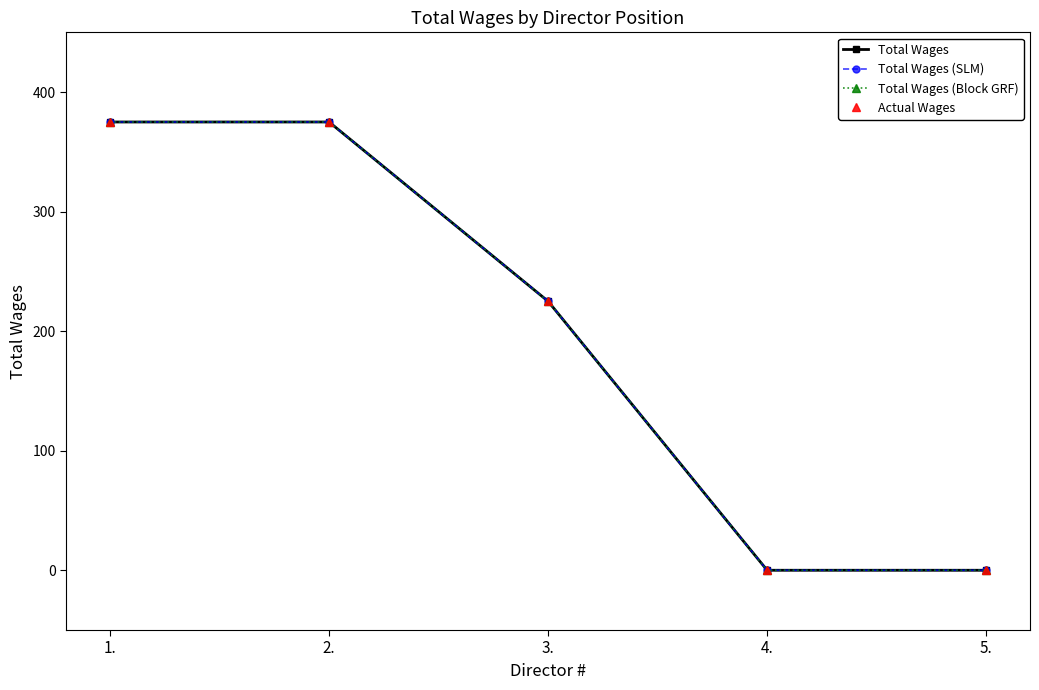

True or false: Total Wages has more than 1 interior local peaks.

False